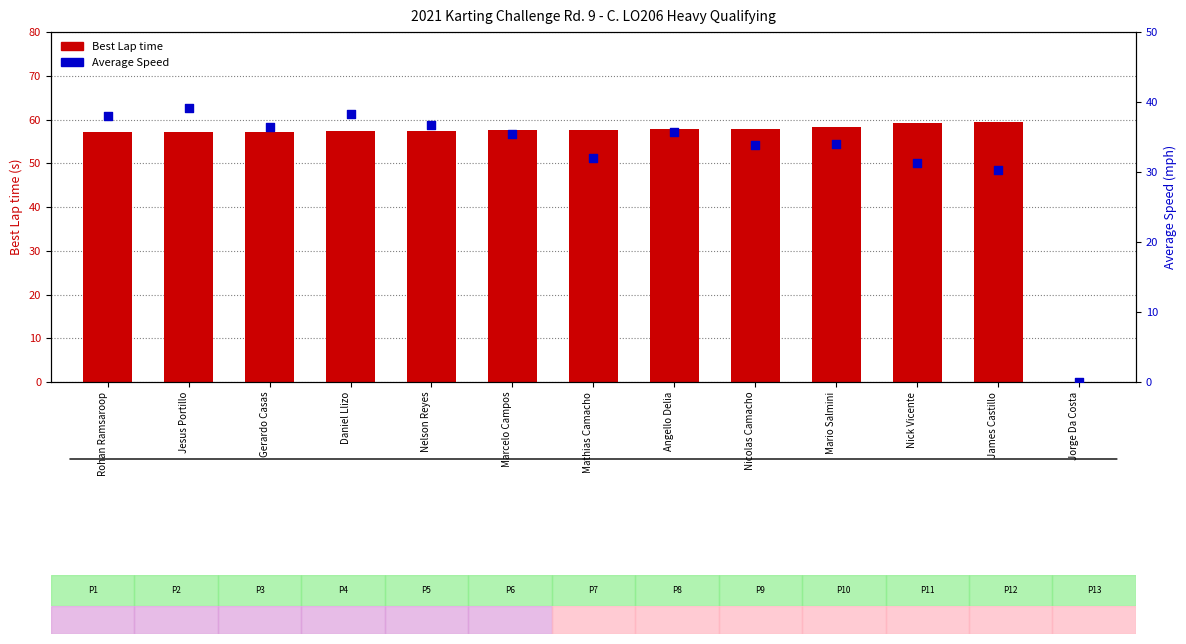

What are all the series names shown in the legend?

Best Lap time, Average Speed